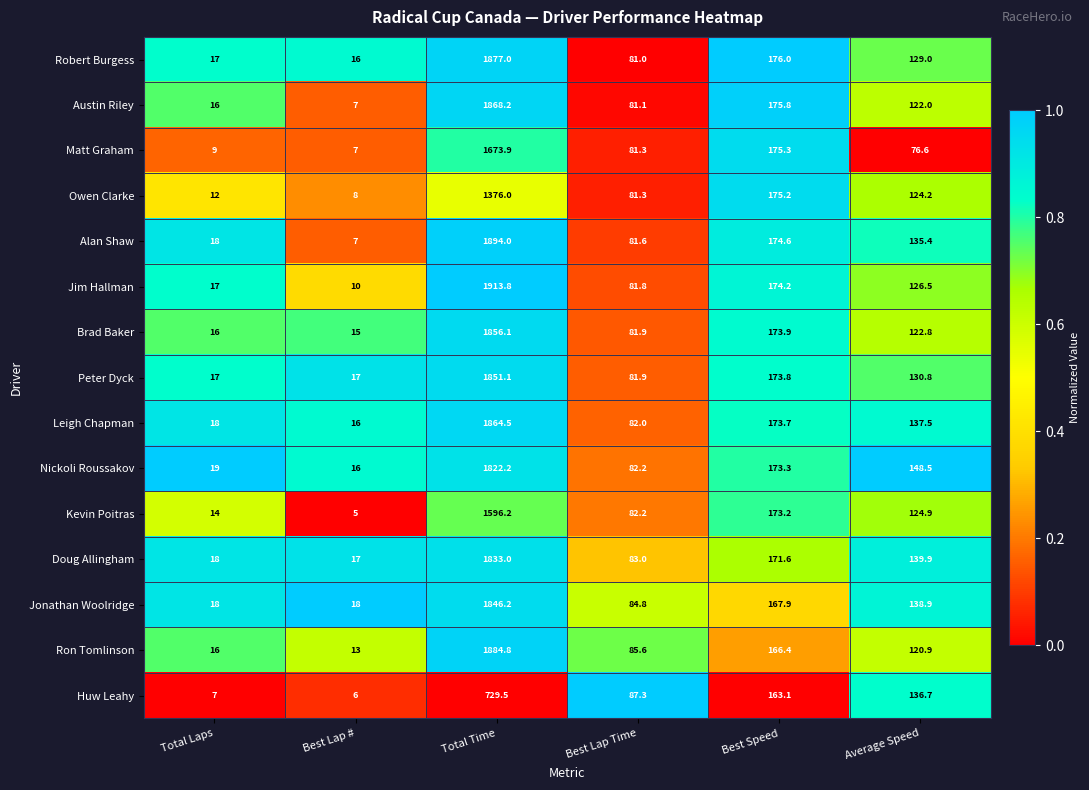

What is the difference between the second highest and second lowest values in the Owen Clarke series?

163.2